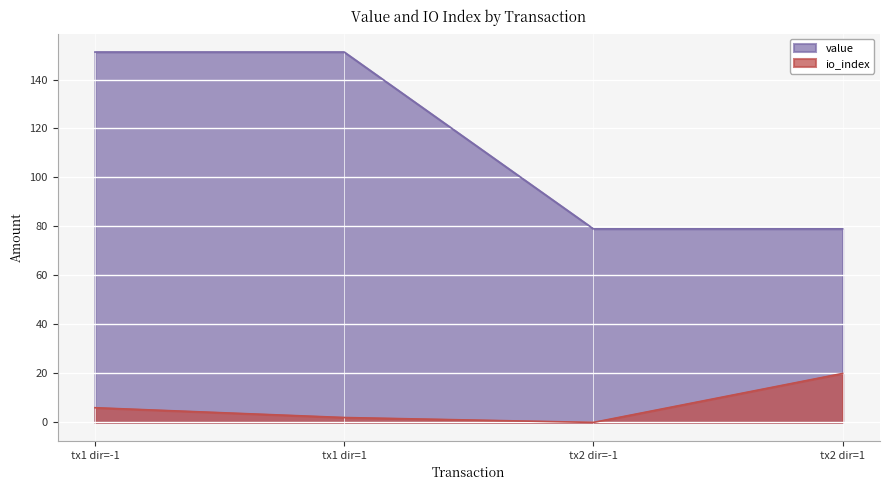

Count the io_index values in the range 2 to 20.

3